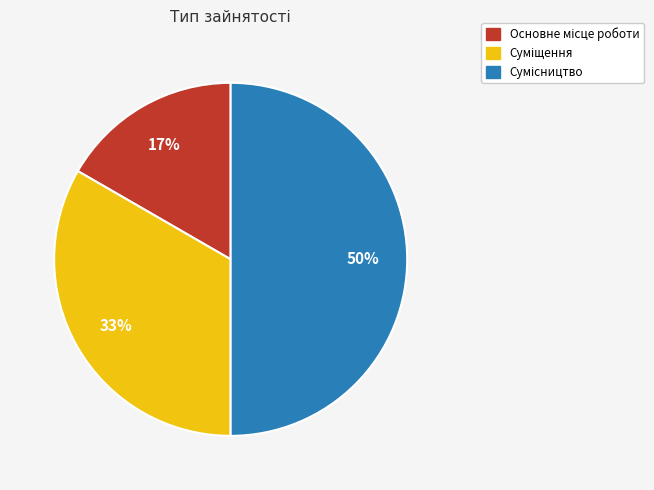

To the nearest percent, what is the difference between the largest and smallest slice percentages?

33%